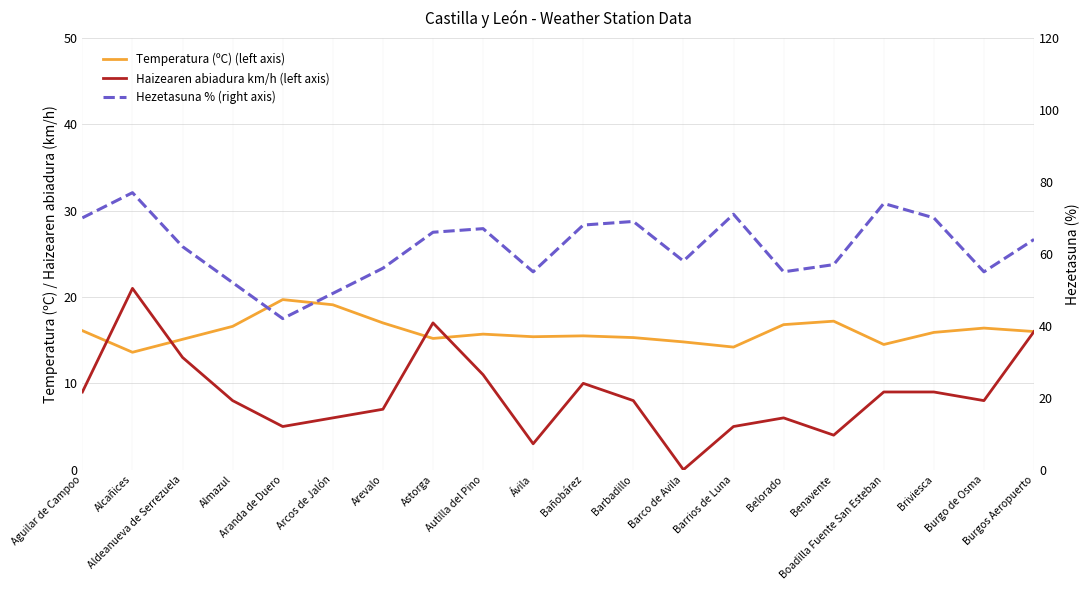

List the labels in order of Haizearen abiadura km/h (left axis) value, smallest first.

Barco de Avila, Ávila, Benavente, Aranda de Duero, Barrios de Luna, Arcos de Jalón, Belorado, Arevalo, Almazul, Barbadillo, Burgo de Osma, Aguilar de Campoo, Boadilla Fuente San Esteban, Briviesca, Bañobárez, Autilla del Pino, Aldeanueva de Serrezuela, Burgos Aeropuerto, Astorga, Alcañices